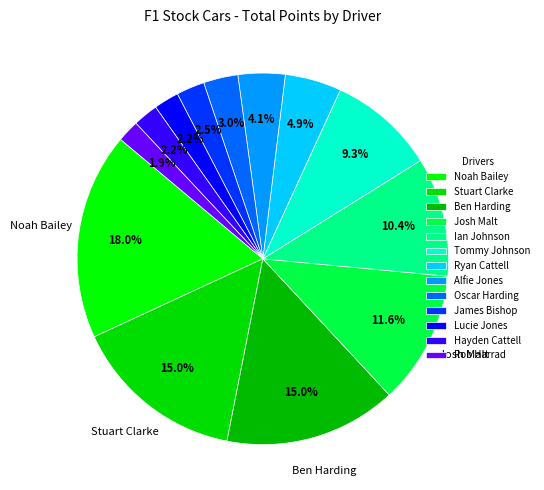

Count the number of slices in the pie.

13